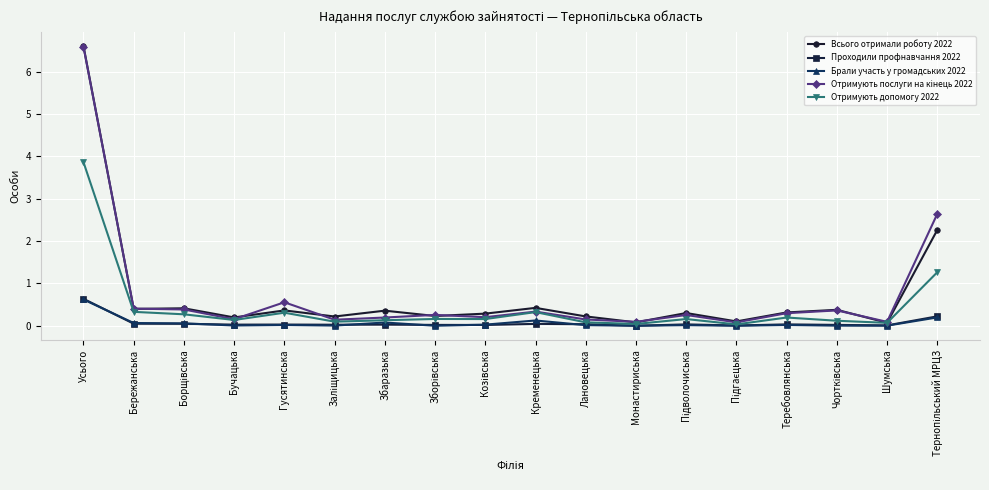

What is the label of the 2nd point from the right?

Шумська